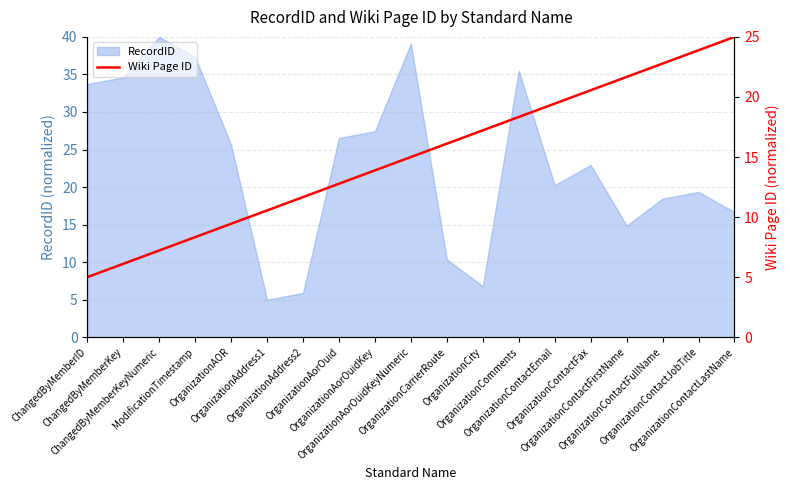

Which has a higher value, OrganizationAddress1 or OrganizationAddress2?

OrganizationAddress2